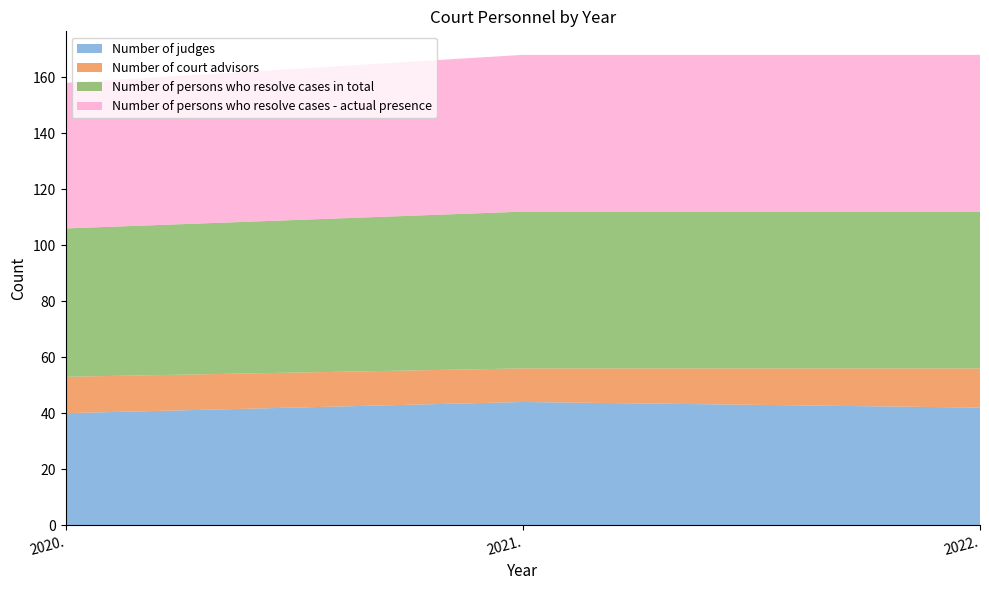

Reading left to right, transcribe all the data shown in this chart.

Number of judges: 2020.=40	2021.=44	2022.=42
Number of court advisors: 2020.=13	2021.=12	2022.=14
Number of persons who resolve cases in total: 2020.=53	2021.=56	2022.=56
Number of persons who resolve cases - actual presence: 2020.=52	2021.=56	2022.=56